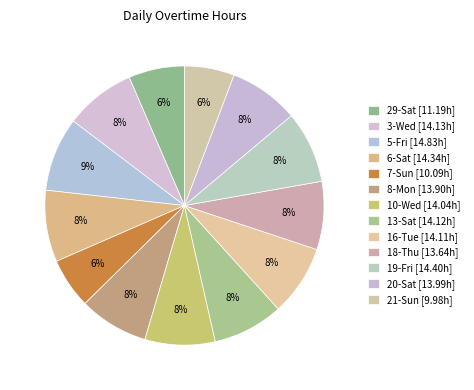

Which category has the biggest portion of the pie?

5-Fri